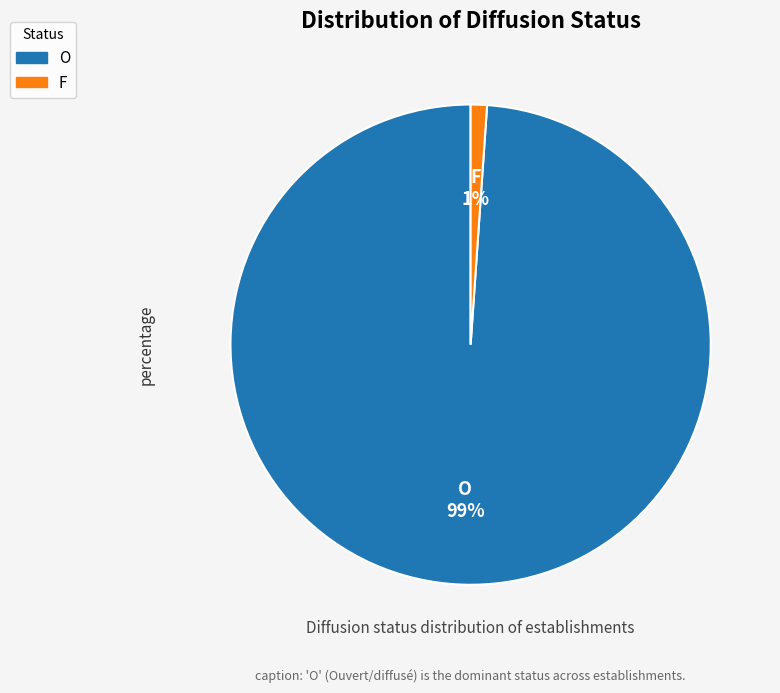

Count the number of slices in the pie.

2